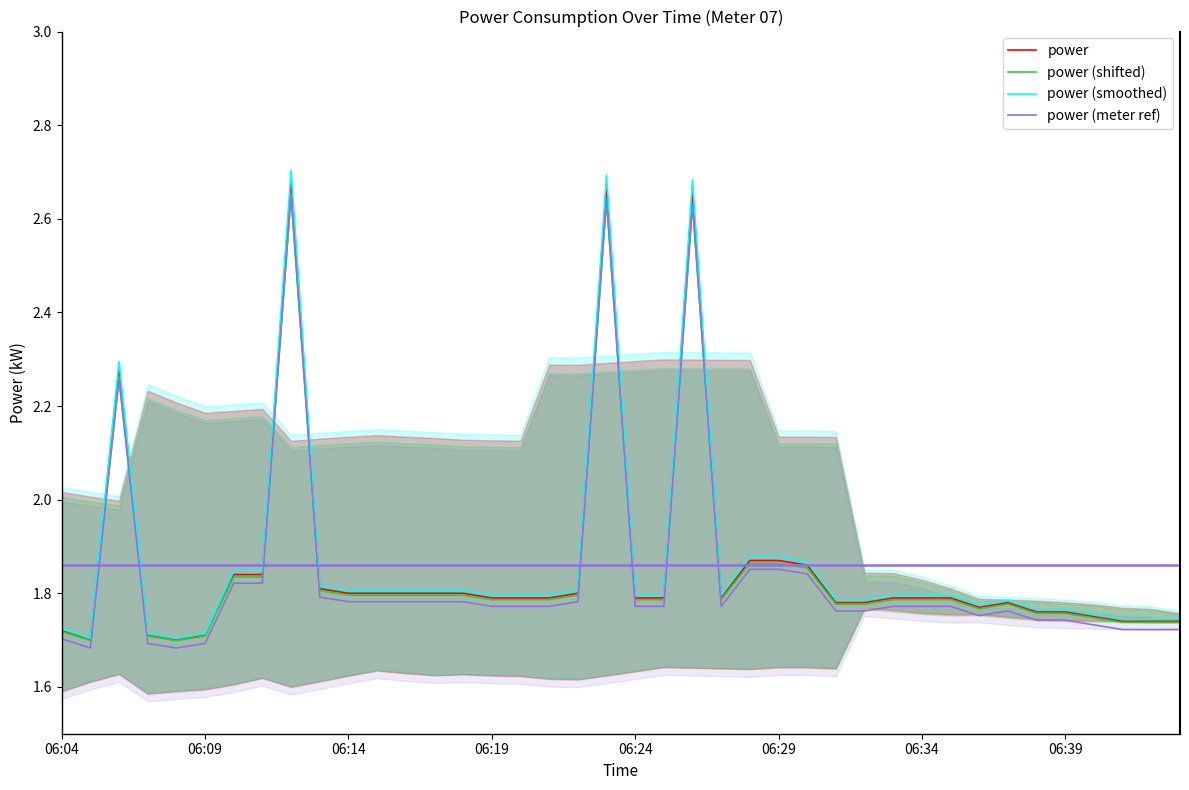

The value of power (meter ref) at 06:04 is 1.7. True or false?

True